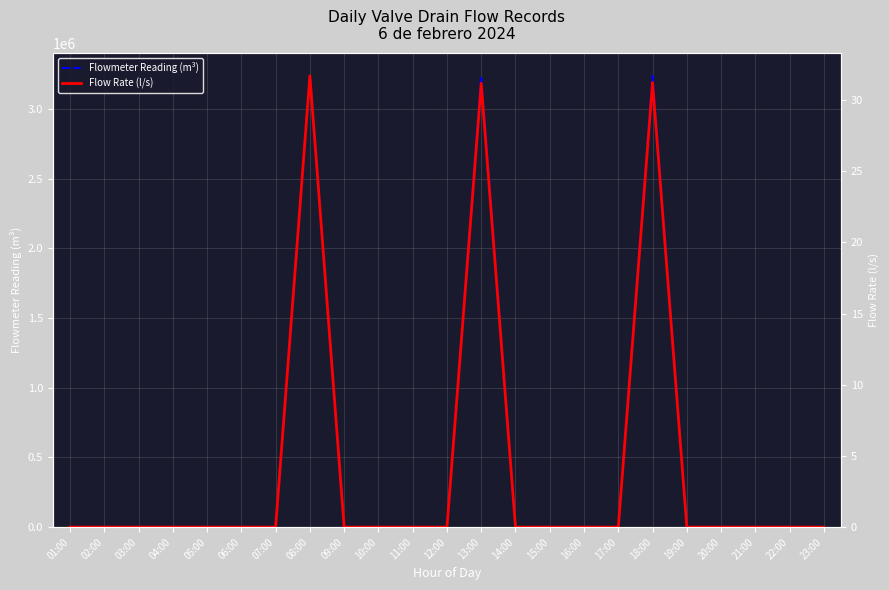

What is the difference between the maximum and minimum values in the Flowmeter Reading (m³) series?

3238262